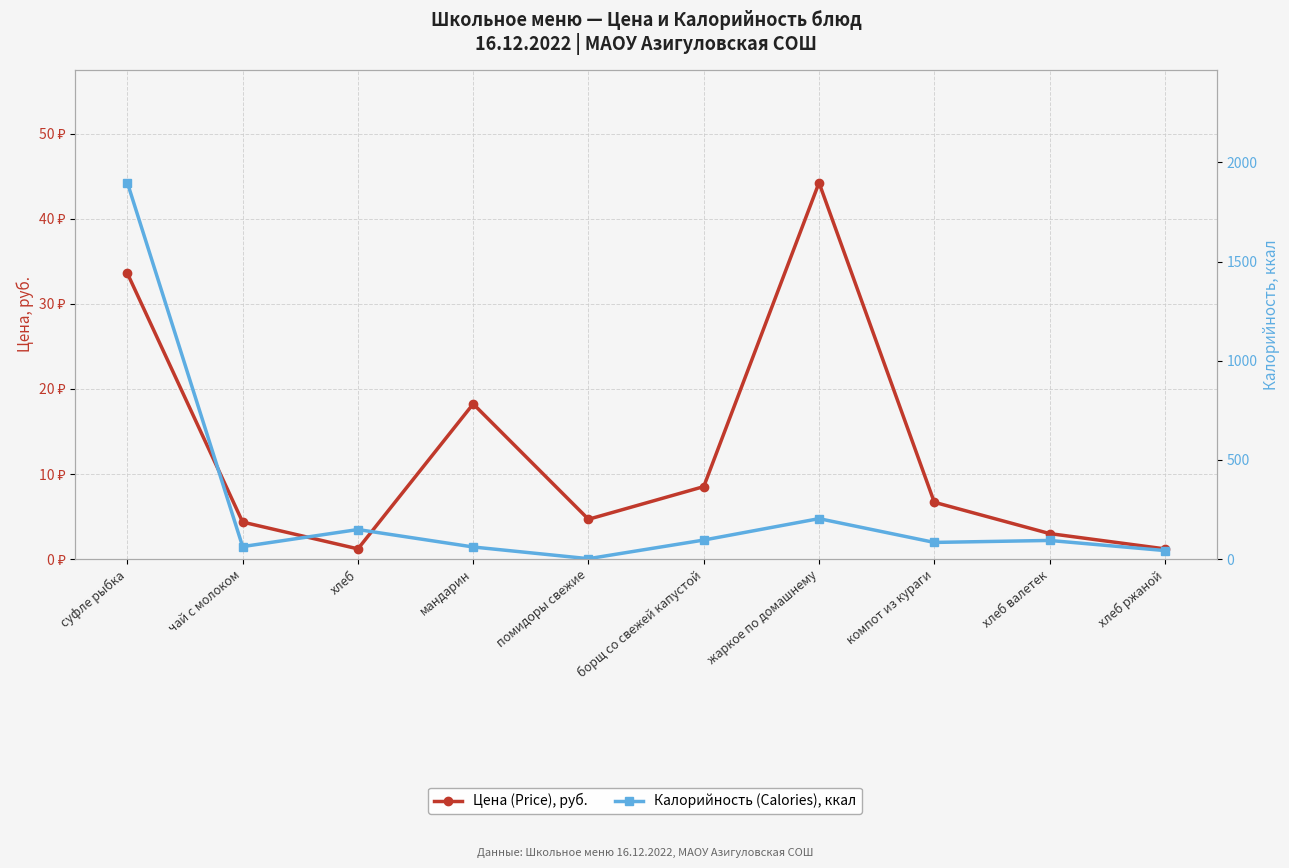

Where does the Цена (Price), руб. series first go above 6?

суфле рыбка